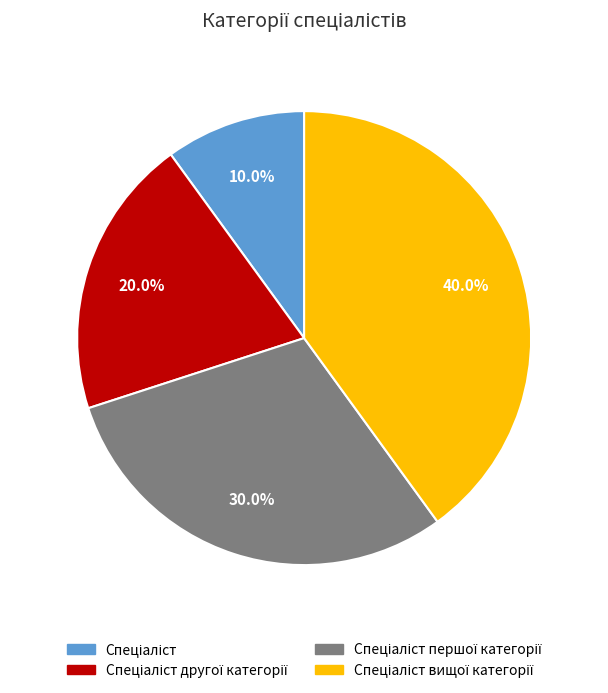

Is there any slice that represents more than half of the pie?

No